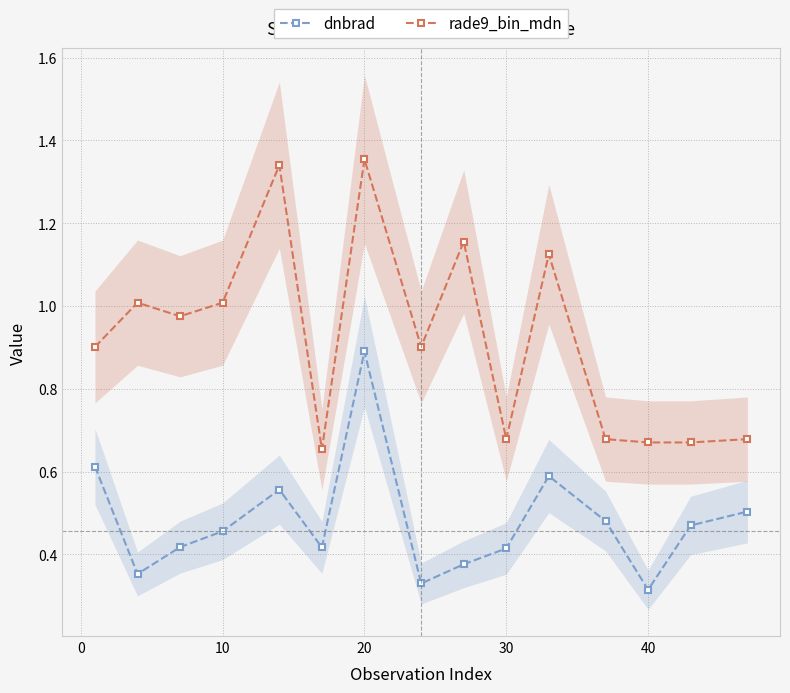

List the series in order of their overall mean, lowest first.

dnbrad, rade9_bin_mdn